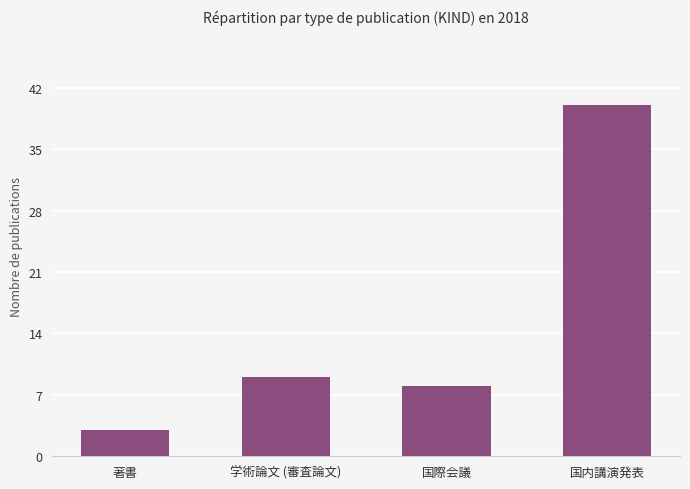

Rank the categories by value from highest to lowest.

国内講演発表, 学術論文 (審査論文), 国際会議, 著書